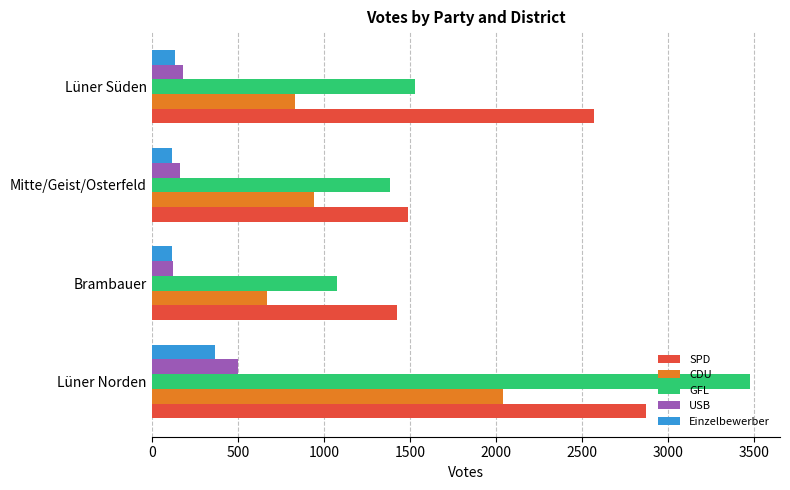

What are all the series names shown in the legend?

SPD, CDU, GFL, USB, Einzelbewerber